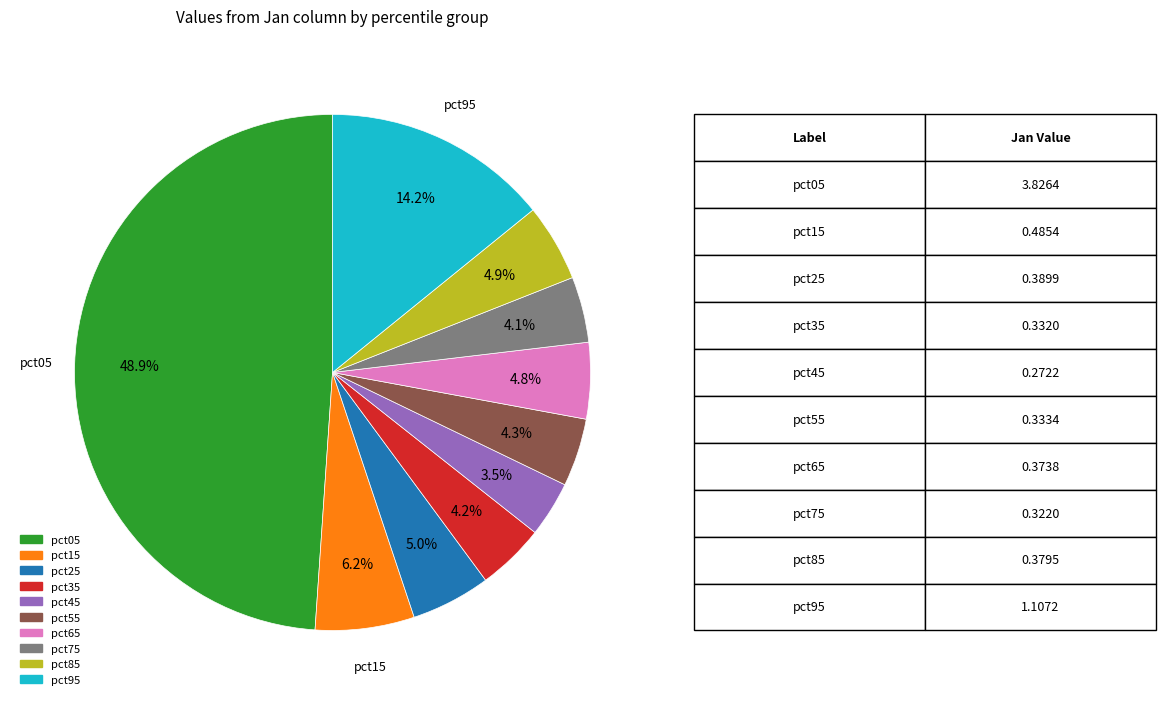

To the nearest percent, what is the average slice percentage?

10%